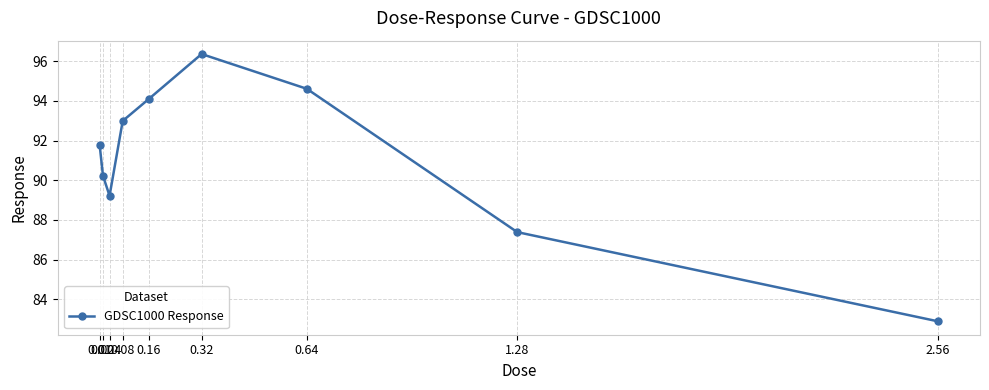

True or false: the data shows 93.0 at 0.08.

True